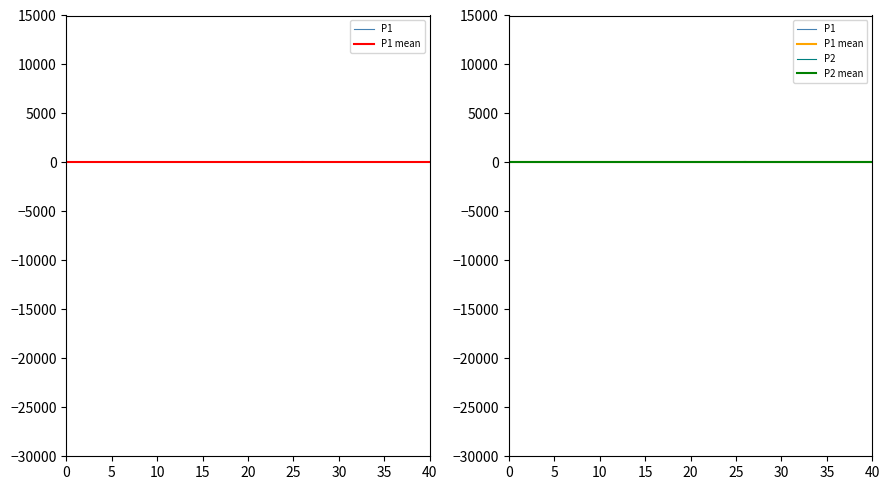

What are all the series names shown in the legend?

P1, P2